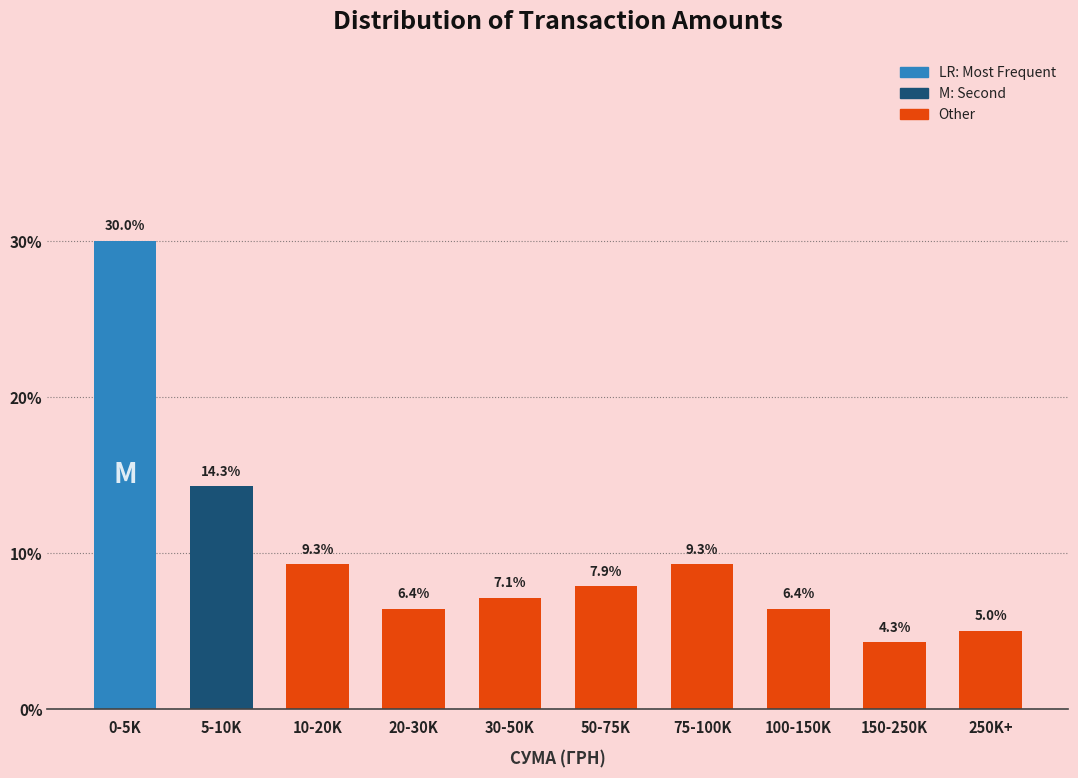

Reading left to right, transcribe all the data shown in this chart.

0-5K=30.0	5-10K=14.3	10-20K=9.3	20-30K=6.4	30-50K=7.1	50-75K=7.9	75-100K=9.3	100-150K=6.4	150-250K=4.3	250K+=5.0